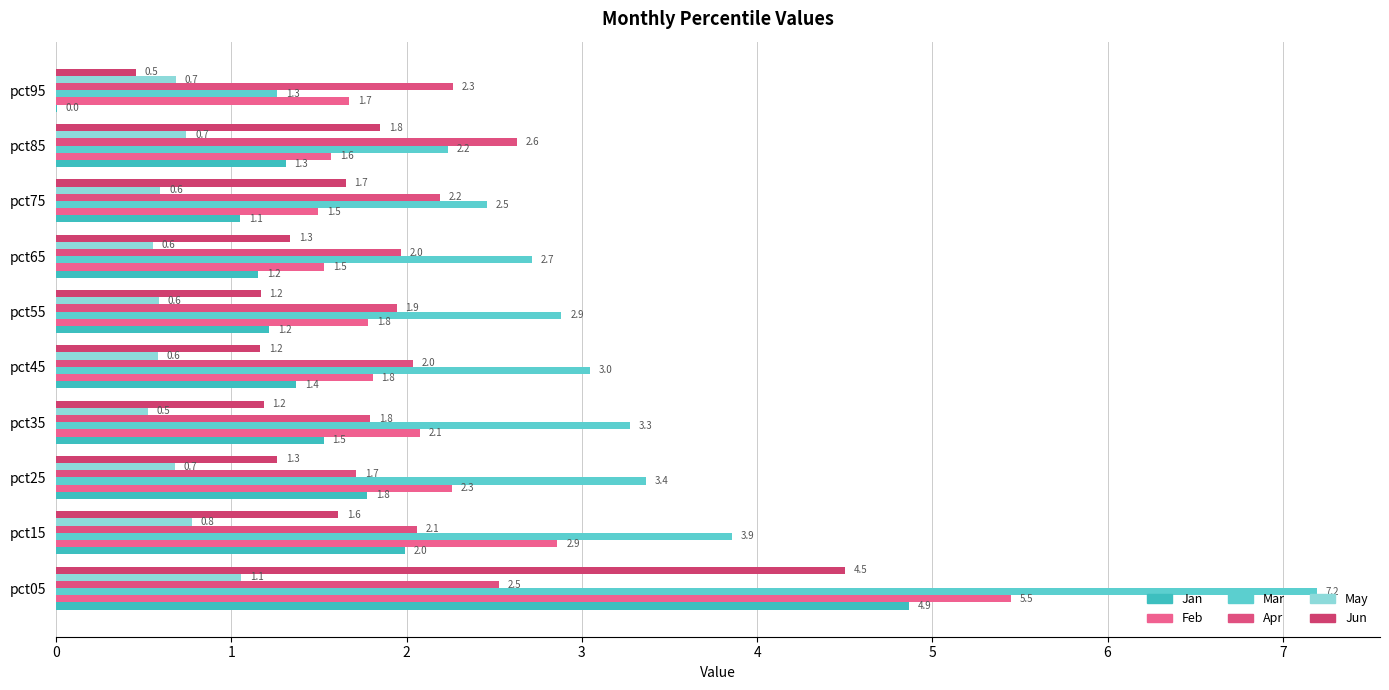

What is the value of the Apr bar at the 9th from the left?

2.6